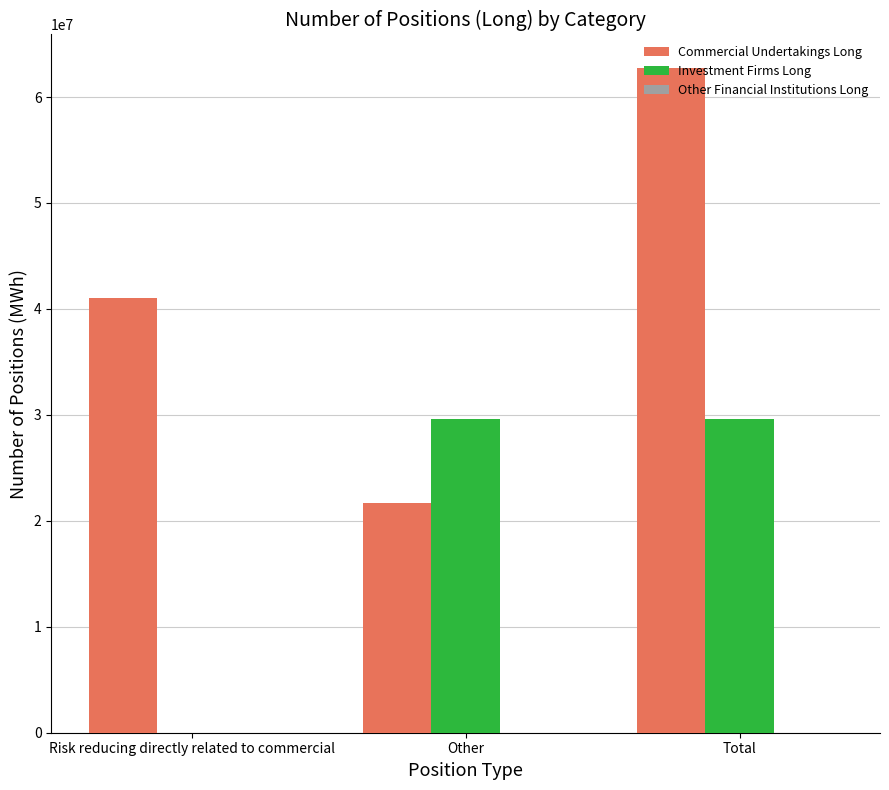

Is it true that Investment Firms Long equals 12600425 at Risk reducing directly related to commercial?

False